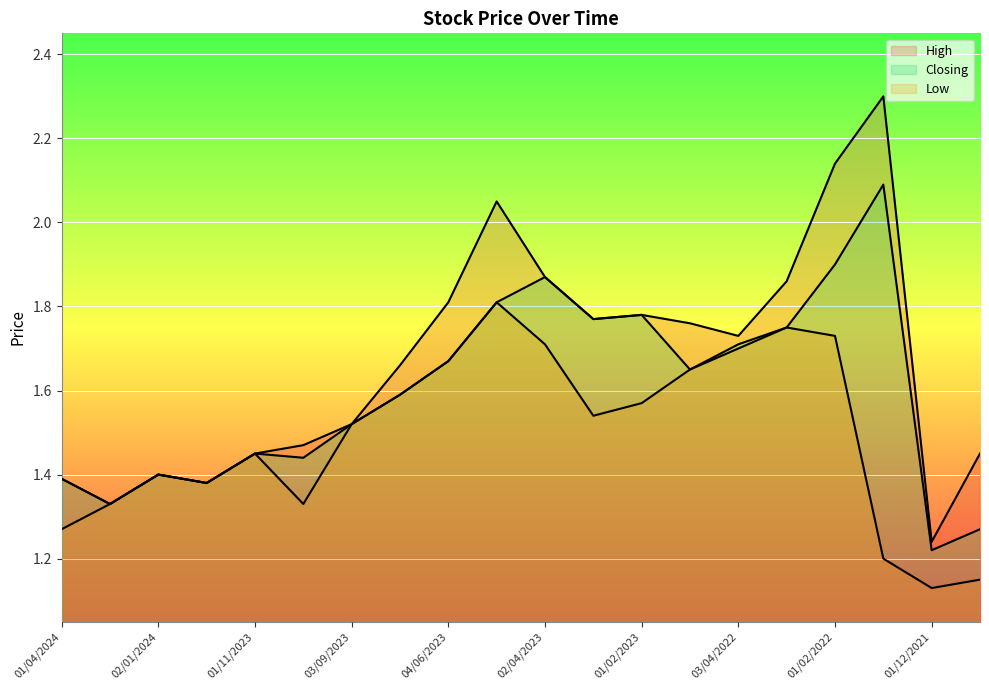

What is the label of the 5th point from the right?

01/03/2022